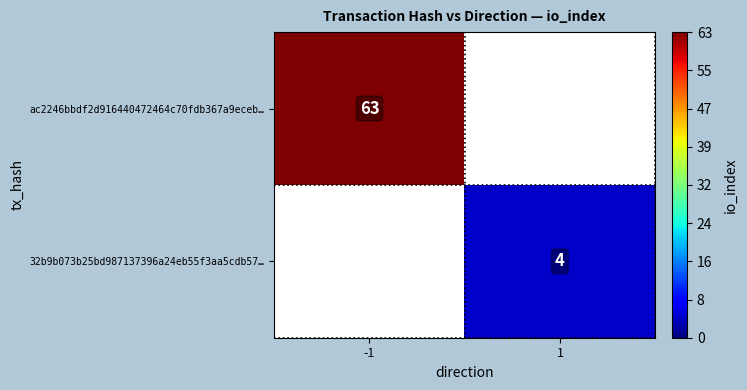

How many distinct data groups are displayed?

2